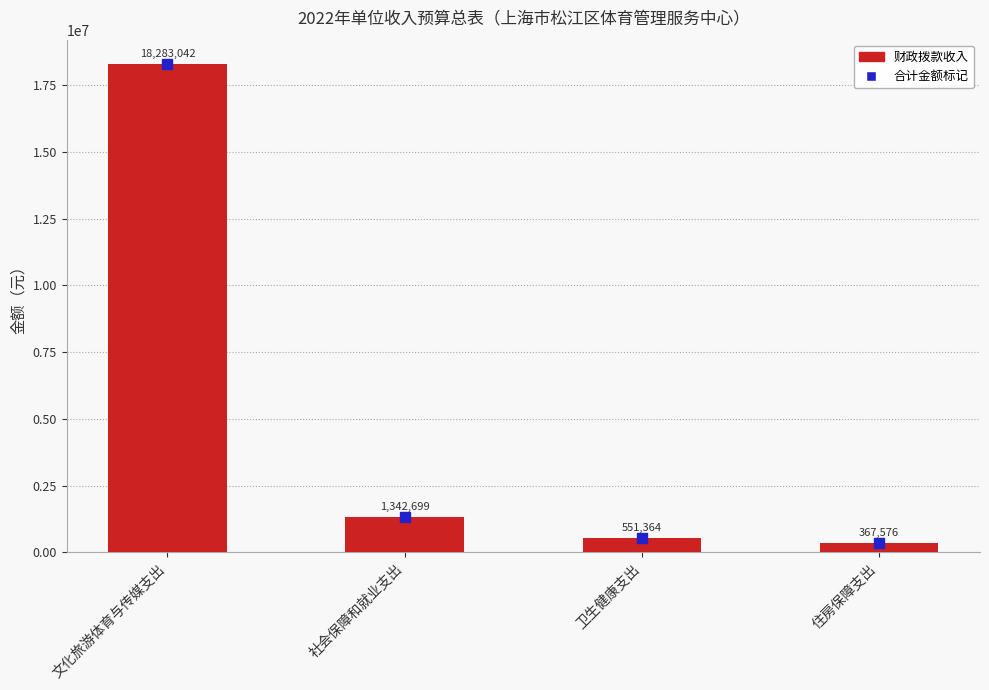

Is it true that the value at 卫生健康支出 is 551363.5?

True